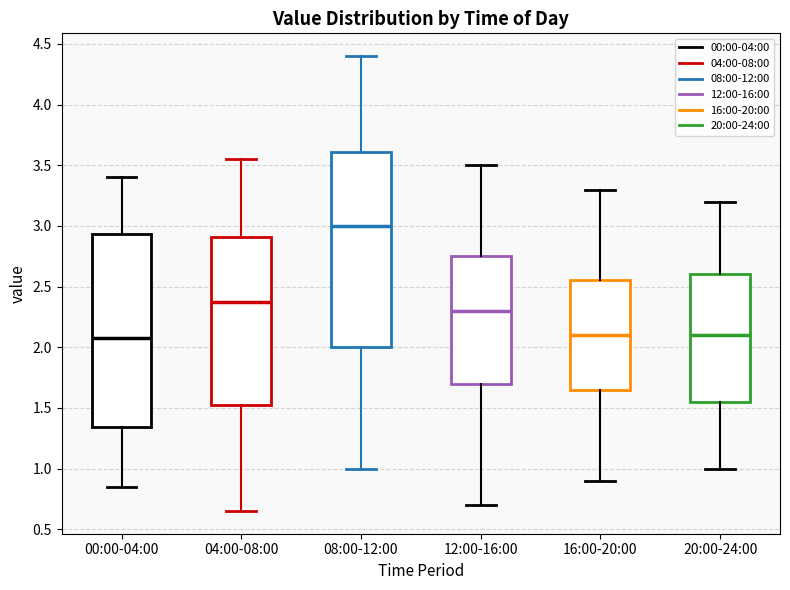

Reading left to right, transcribe this box plot: for each box, give where its median line is, the range the box spans, and where its two whiskers end, as read against the y-axis. The values are not printed on the chart, so give them approximately, as read against the axis.

00:00-04:00: median 2.10, box 1.35 to 2.95, whiskers 0.85 to 3.40
04:00-08:00: median 2.40, box 1.55 to 2.90, whiskers 0.65 to 3.55
08:00-12:00: median 3.00, box 2.00 to 3.60, whiskers 1.00 to 4.40
12:00-16:00: median 2.30, box 1.70 to 2.75, whiskers 0.70 to 3.50
16:00-20:00: median 2.10, box 1.65 to 2.55, whiskers 0.90 to 3.30
20:00-24:00: median 2.10, box 1.55 to 2.60, whiskers 1.00 to 3.20